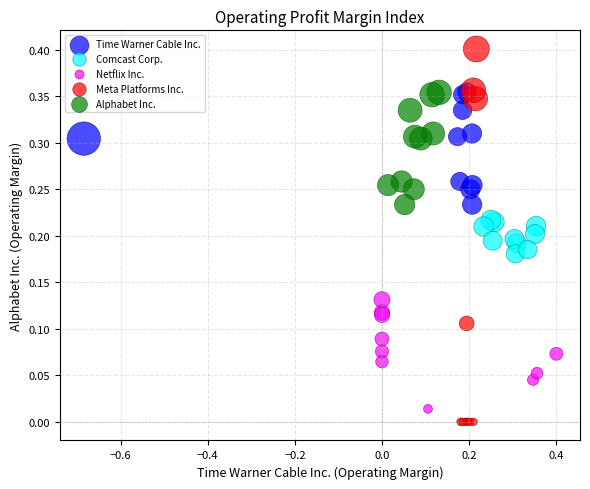

Which series contains the highest Y value?

Meta Platforms Inc.